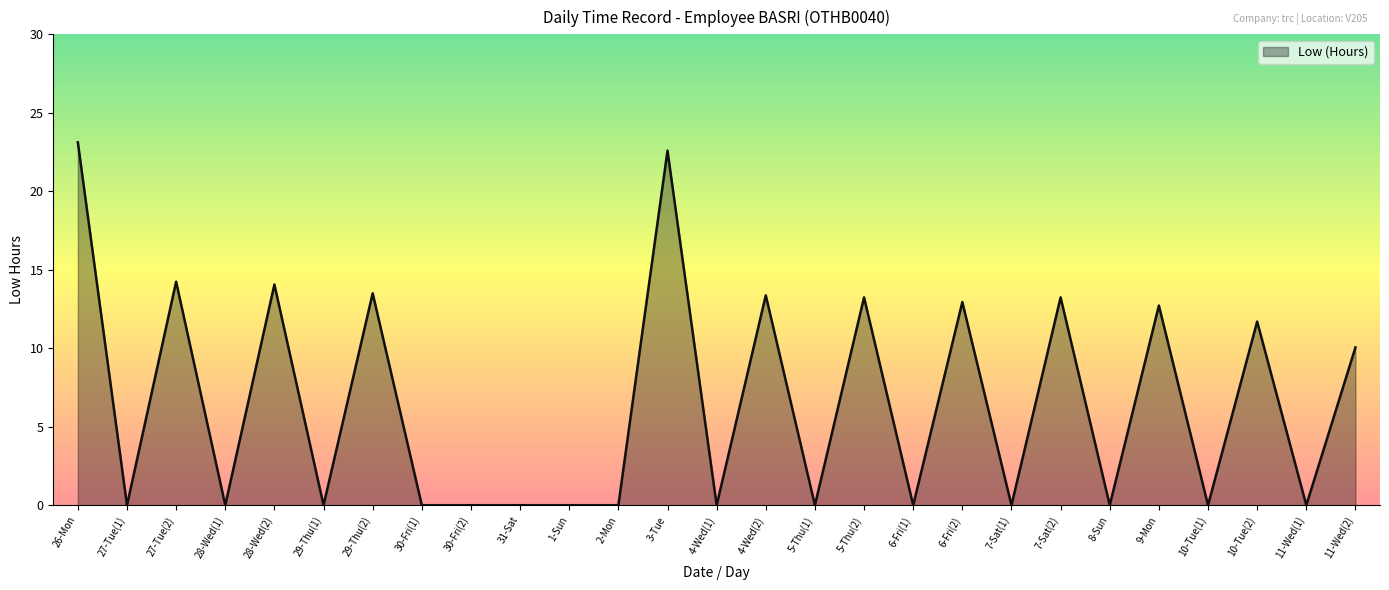

How many lines are shown in the chart?

1